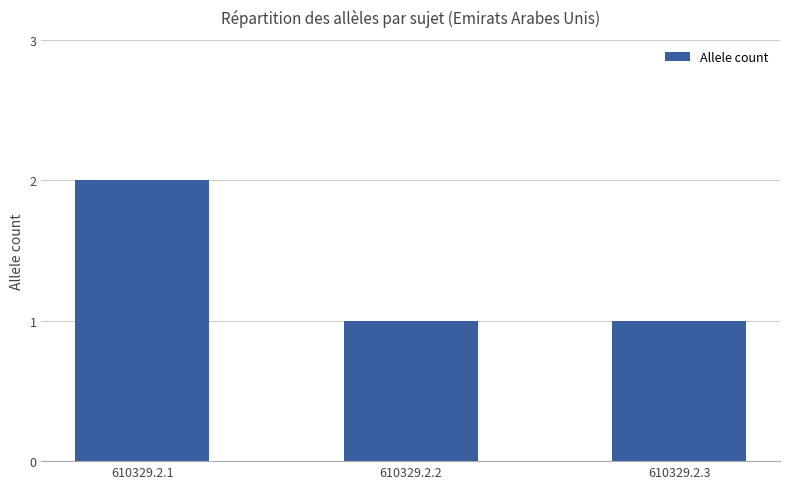

The chart shows a value of 1 at 610329.2.3. True or false?

True